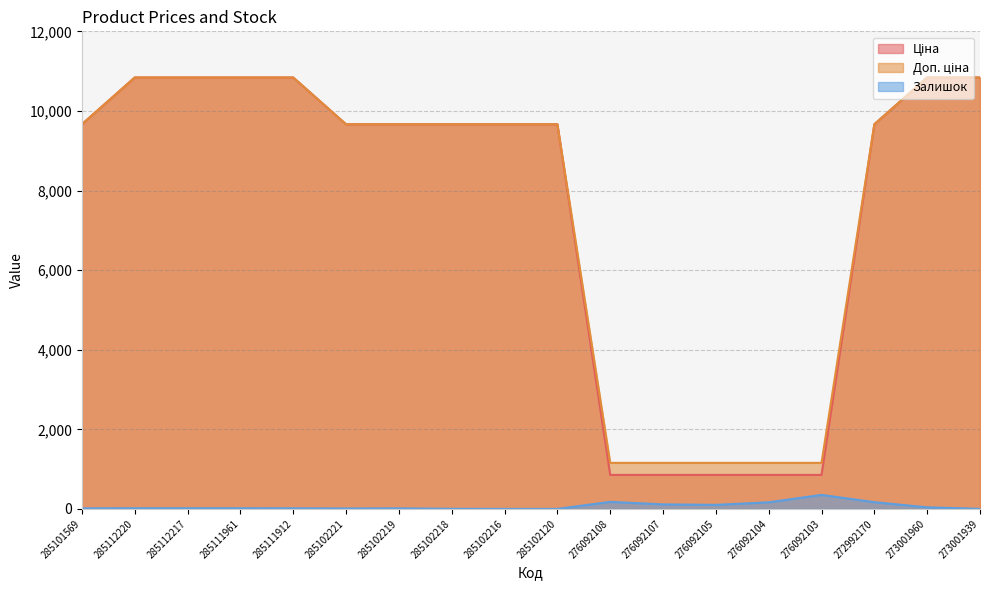

Is it true that Залишок equals 17.0 at 285111961?

True